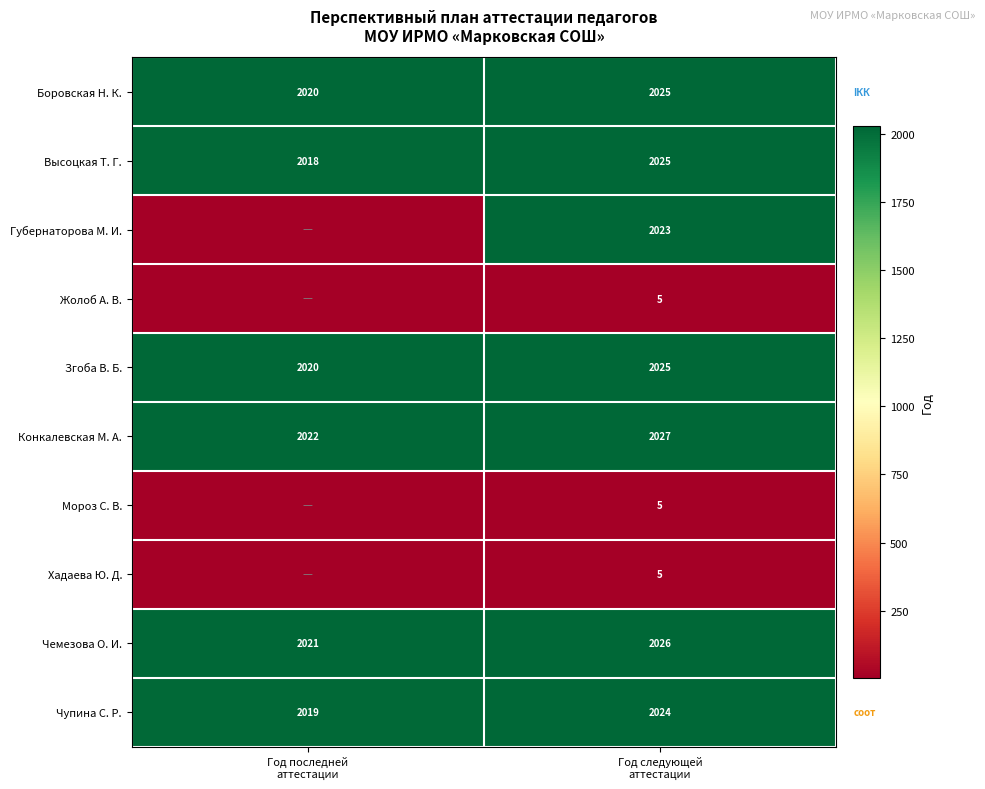

Which category has the lowest value across all series?

Год последней
аттестации